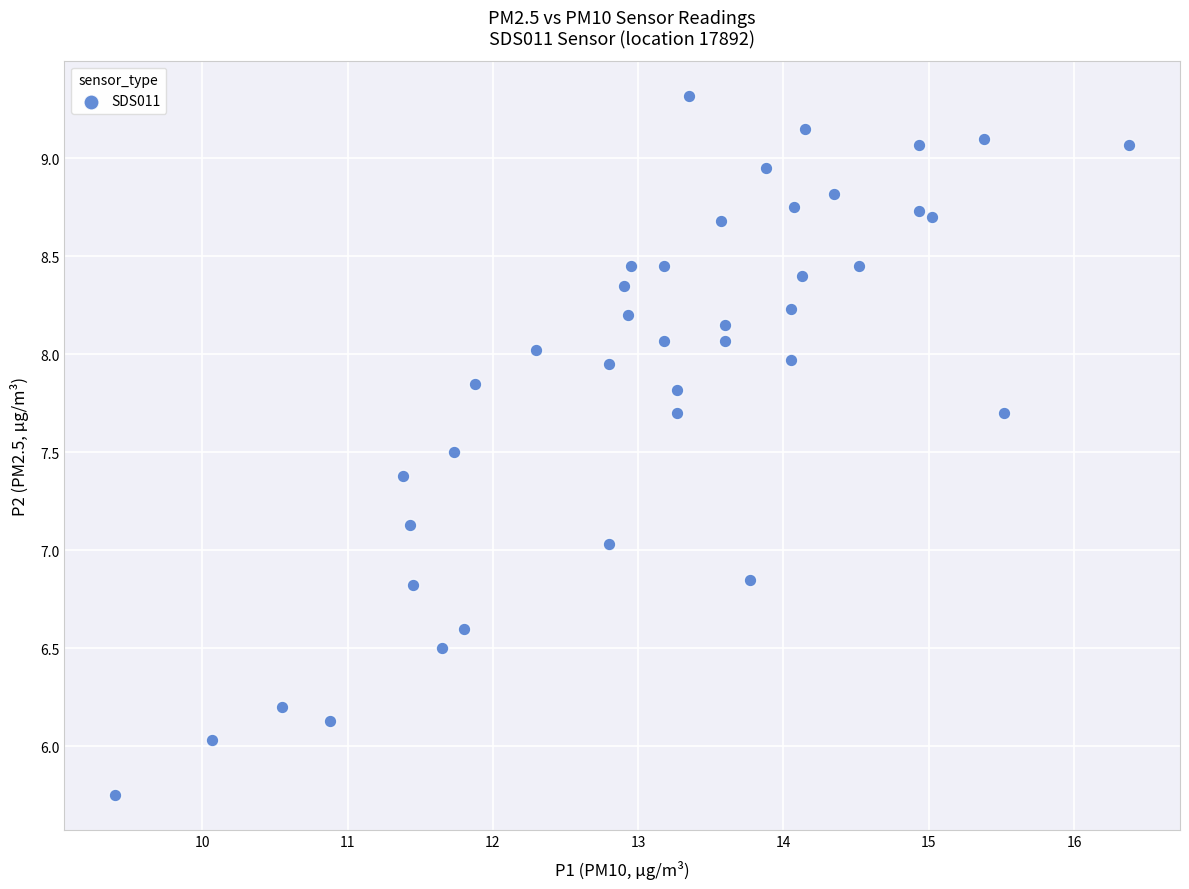

What is the range of Y values (max minus min)?

3.6